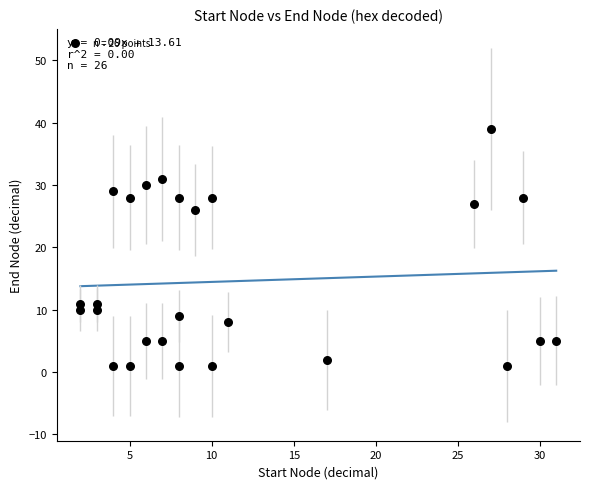

What is the range of Y values (max minus min)?

38